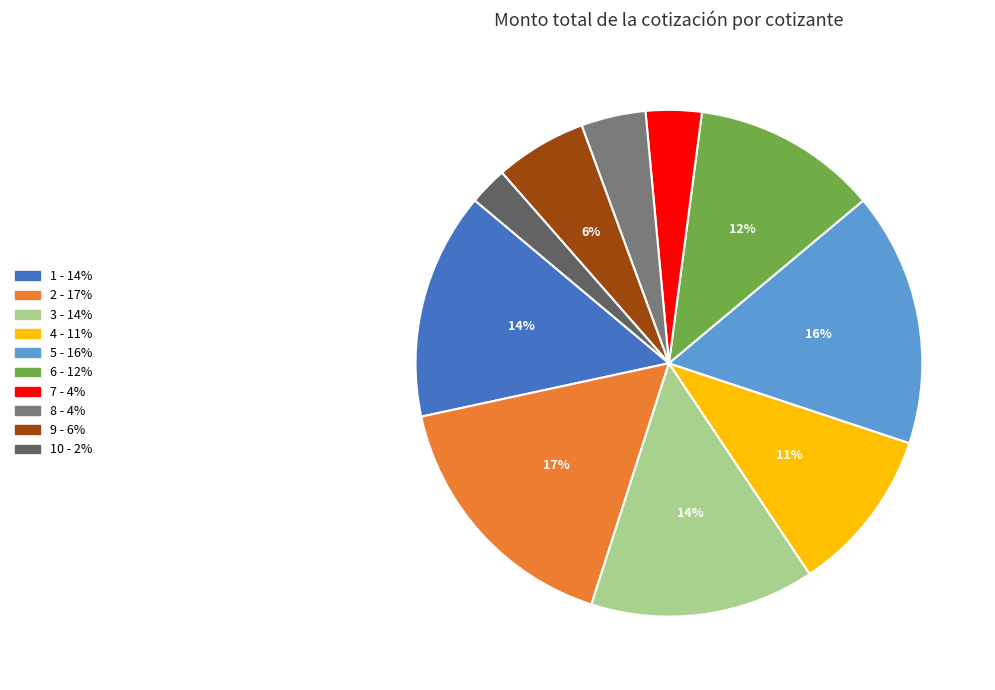

To the nearest percent, what is the average slice percentage?

10%